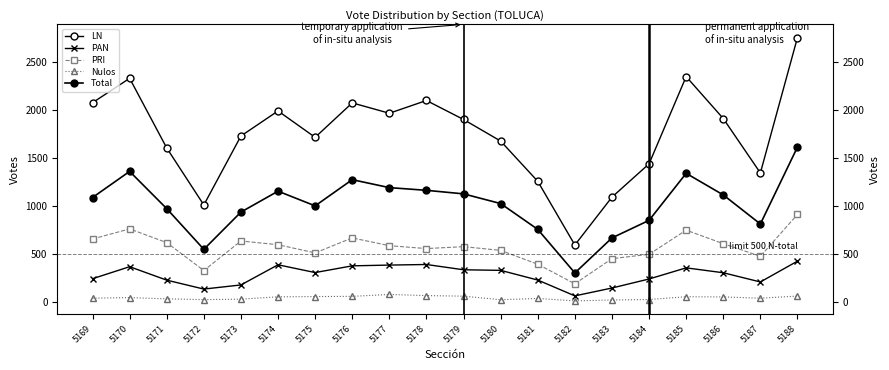

Reading left to right, what are all the values shown in this chart?

LN: 2075	2329	1603	1009	1728	1989	1714	2073	1965	2098	1900	1675	1256	592	1091	1438	2347	1910	1343	2754
PAN: 241	366	226	133	176	386	305	375	383	389	334	328	227	62	144	238	354	303	207	424
PRI: 655	760	617	326	634	595	510	666	585	555	575	536	392	188	450	495	747	606	474	911
Nulos: 38	44	31	23	28	52	55	57	77	65	59	22	35	10	19	24	53	51	38	60
Total: 1087	1359	971	547	935	1153	1000	1273	1190	1162	1125	1024	755	301	666	849	1339	1114	811	1613